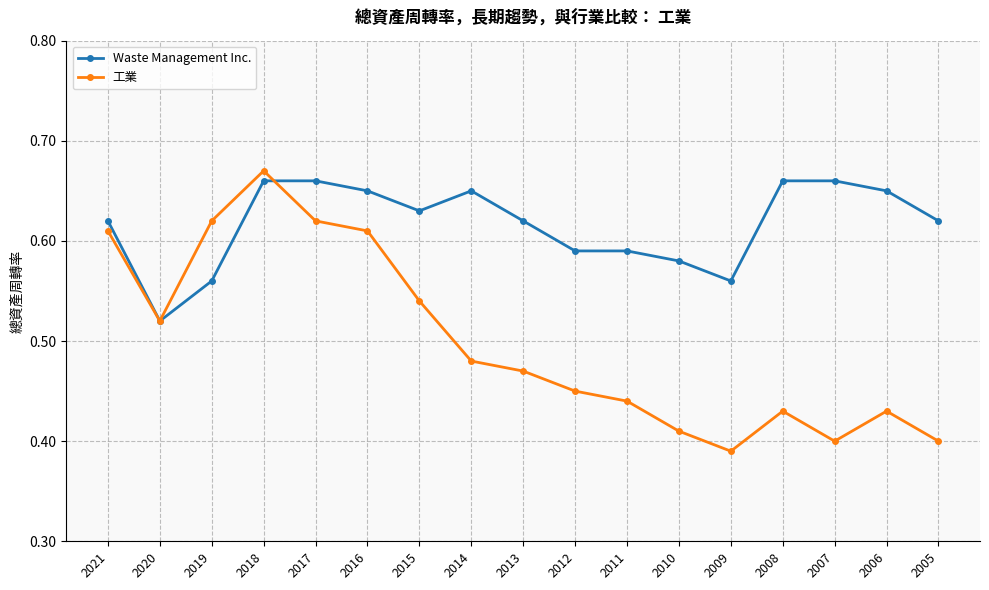

At which category is the sum across all series the highest?

2018